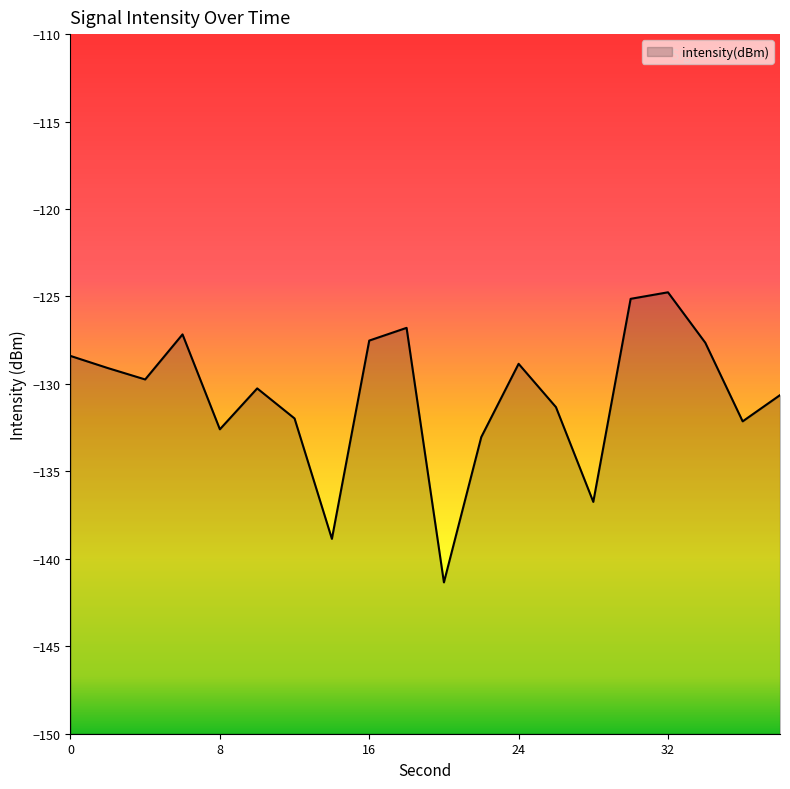

Reading right to left, transcribe all the data shown in this chart.

-130.6	-132.1	-127.6	-124.8	-125.1	-136.7	-131.3	-128.9	-133.0	-141.3	-126.8	-127.5	-138.9	-132.0	-130.3	-132.6	-127.2	-129.7	-129.1	-128.4